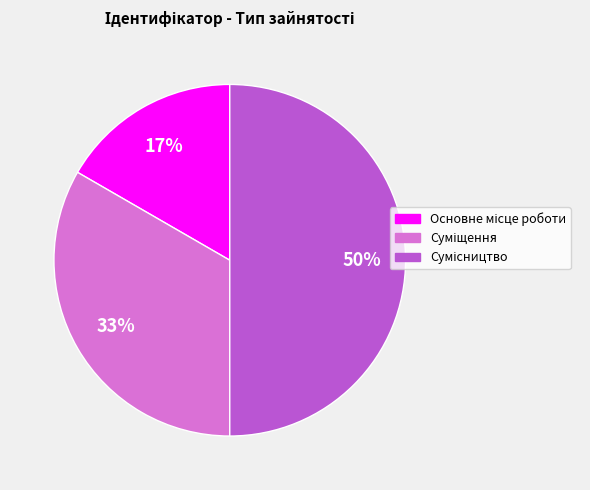

To the nearest percent, what is the average slice percentage?

33%